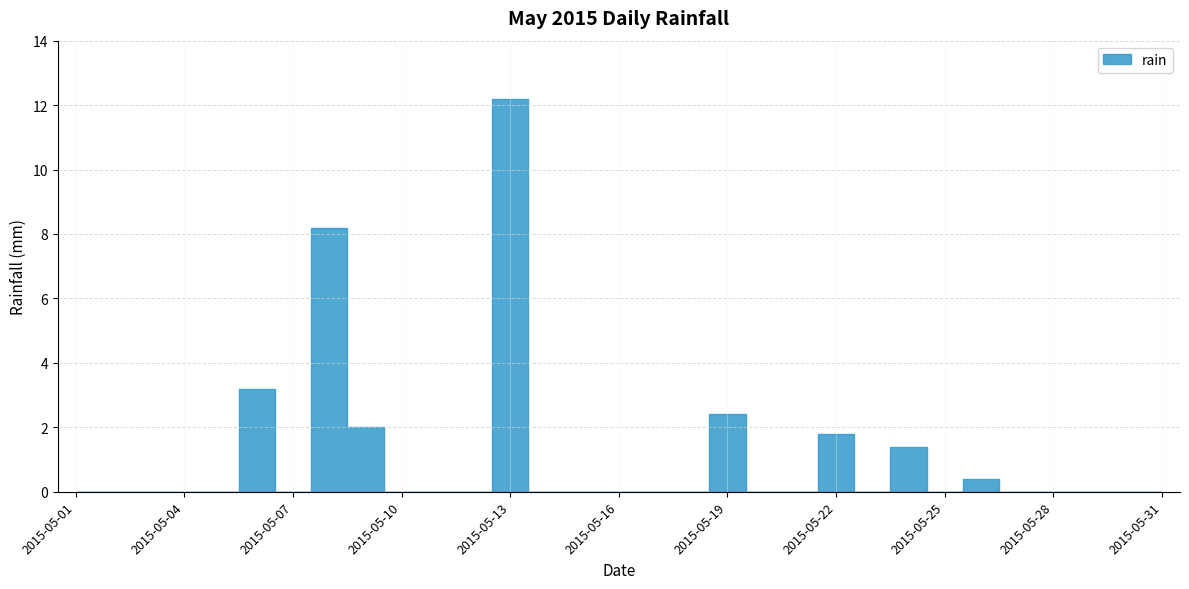

List the labels in order of value, largest first.

2015-05-13, 2015-05-08, 2015-05-06, 2015-05-19, 2015-05-09, 2015-05-22, 2015-05-24, 2015-05-26, 2015-05-01, 2015-05-02, 2015-05-03, 2015-05-04, 2015-05-05, 2015-05-07, 2015-05-10, 2015-05-11, 2015-05-12, 2015-05-14, 2015-05-15, 2015-05-16, 2015-05-17, 2015-05-18, 2015-05-20, 2015-05-21, 2015-05-23, 2015-05-25, 2015-05-27, 2015-05-28, 2015-05-29, 2015-05-30, 2015-05-31